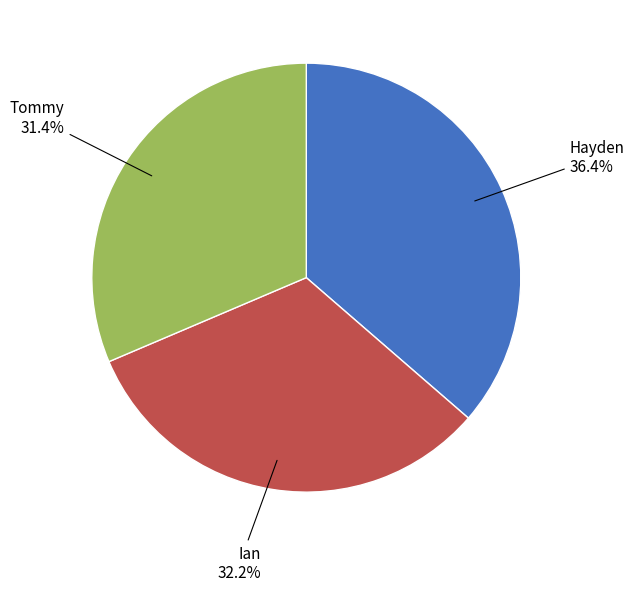

Does Tommy represent more than half of the total?

No